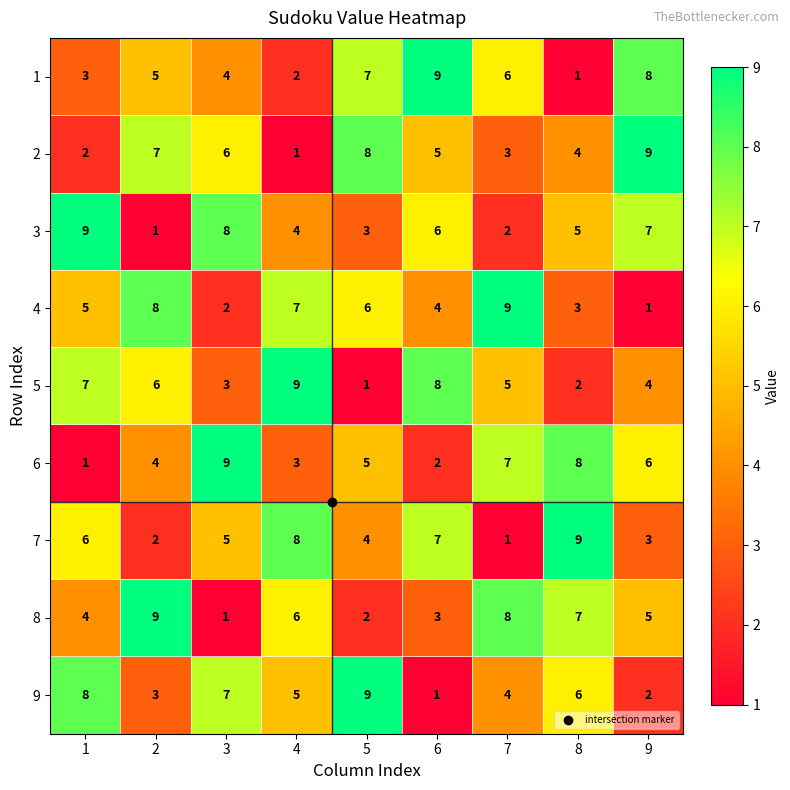

What is the difference between the second highest and second lowest values in the 5 series?

6